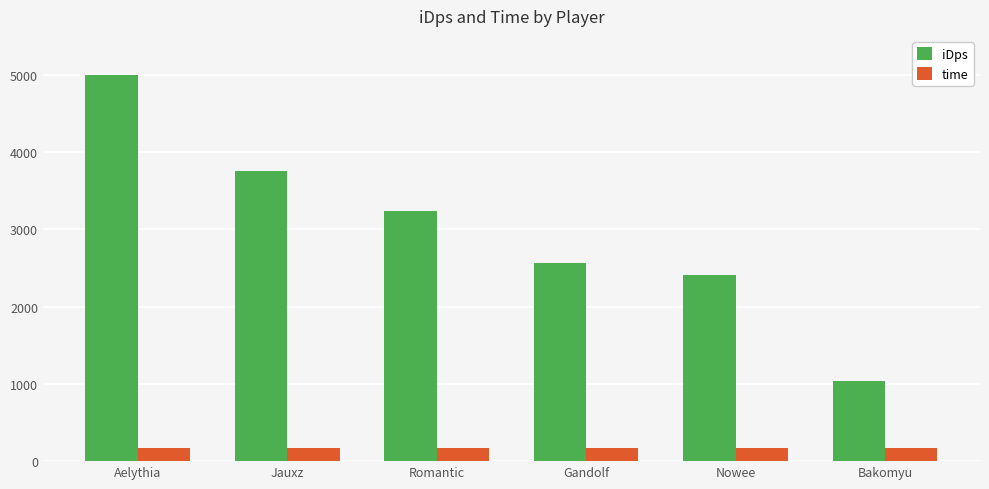

Reading left to right, list all the values displayed in this chart.

iDps: Aelythia=4992.9	Jauxz=3756.8	Romantic=3229.8	Gandolf=2557.2	Nowee=2410.7	Bakomyu=1034.1
time: Aelythia=168.0	Jauxz=168.0	Romantic=168.0	Gandolf=168.0	Nowee=168.0	Bakomyu=168.0